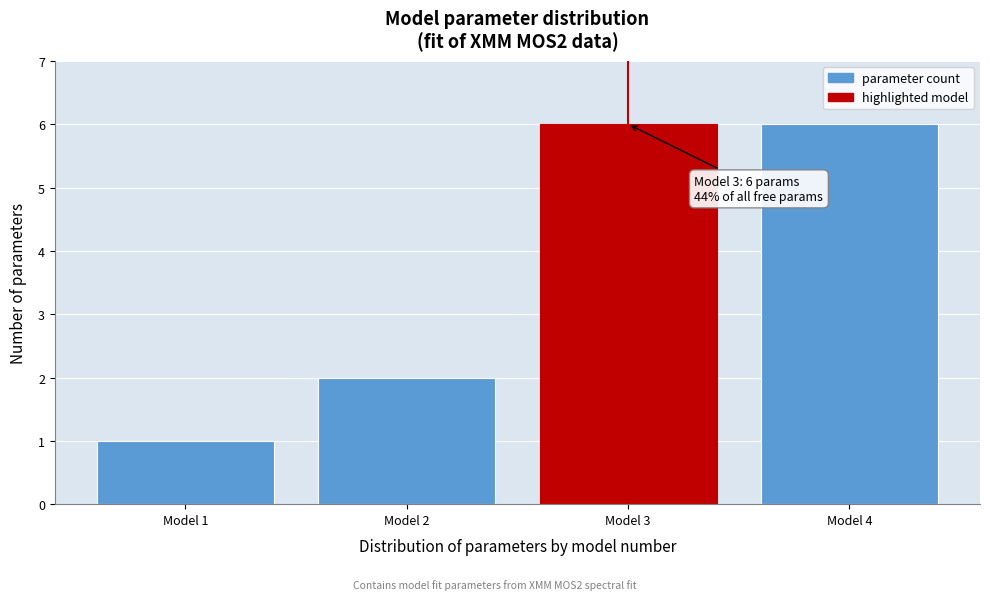

Reading left to right, transcribe all the data shown in this chart.

1	2	6	6